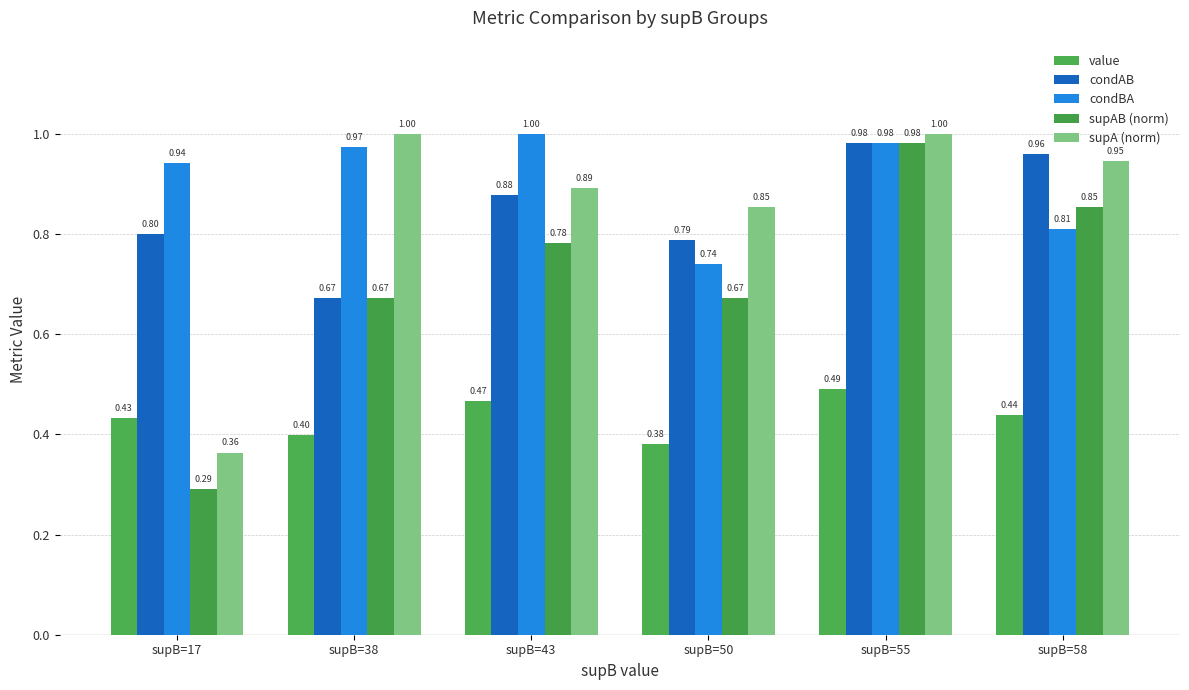

Which series has the largest range (max minus min)?

supAB (norm)